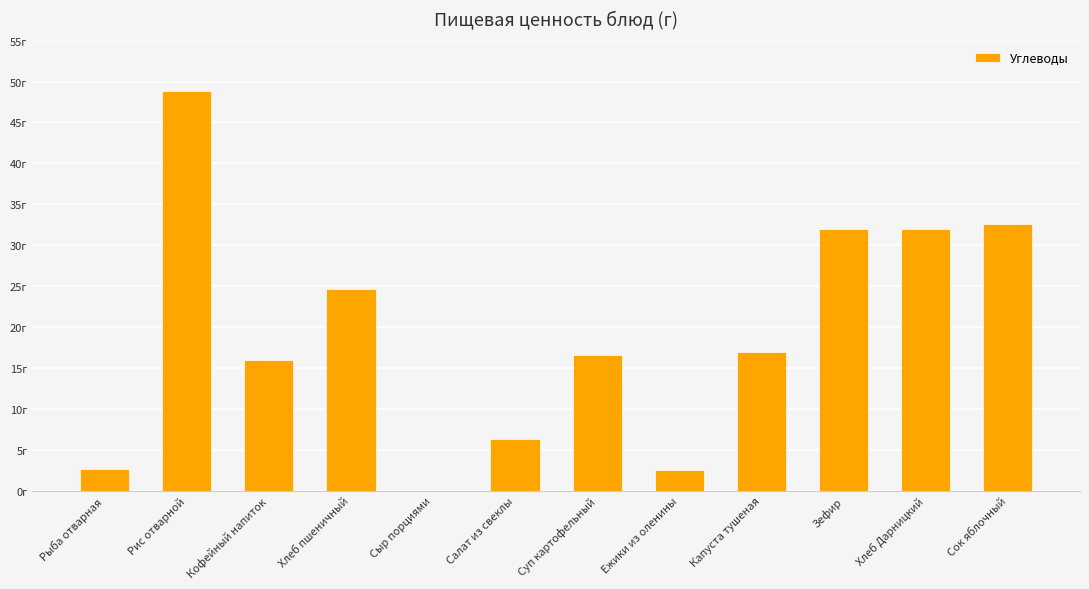

List the labels in order of value, smallest first.

Сыр порциями, Ежики из оленины, Рыба отварная, Салат из свеклы, Кофейный напиток, Суп картофельный, Капуста тушеная, Хлеб пшеничный, Зефир, Хлеб Дарницкий, Сок яблочный, Рис отварной